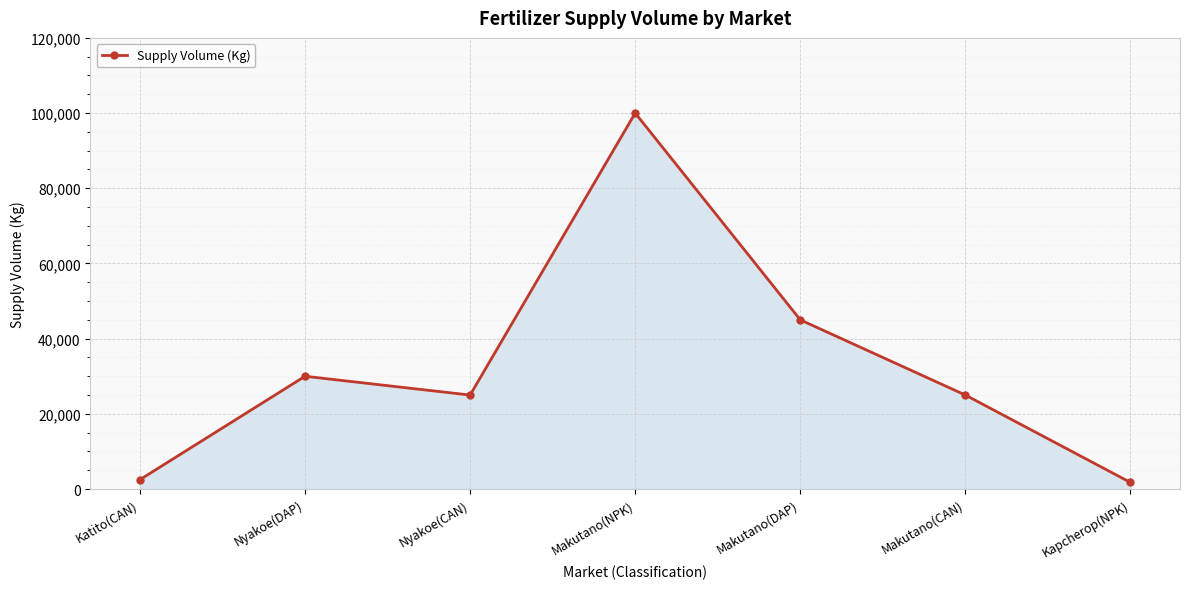

How many points are lower than both their immediate neighbors (excluding endpoints)?

1